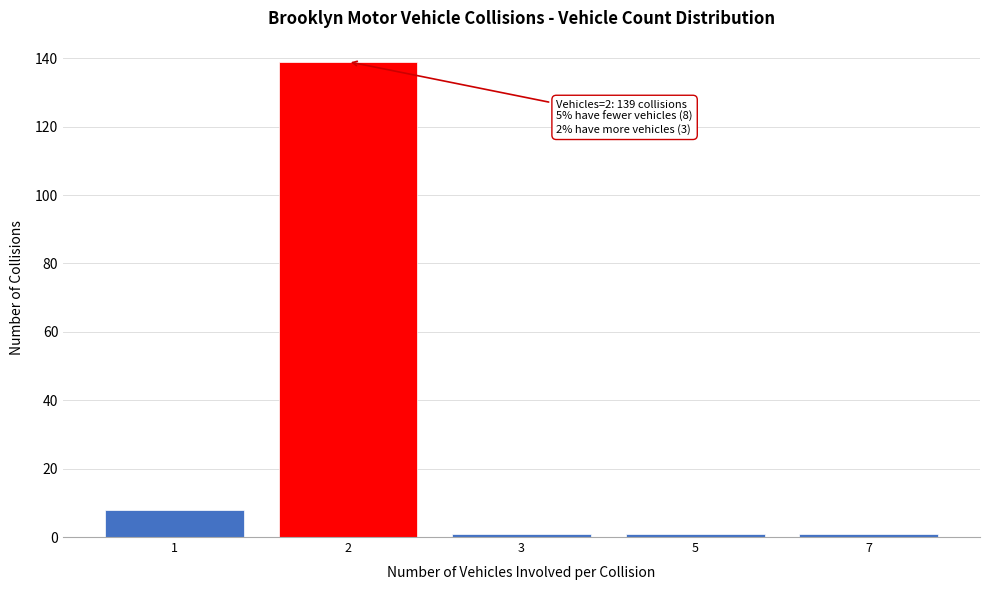

Reading right to left, what are all the values shown in this chart?

7=1	5=1	3=1	2=139	1=8